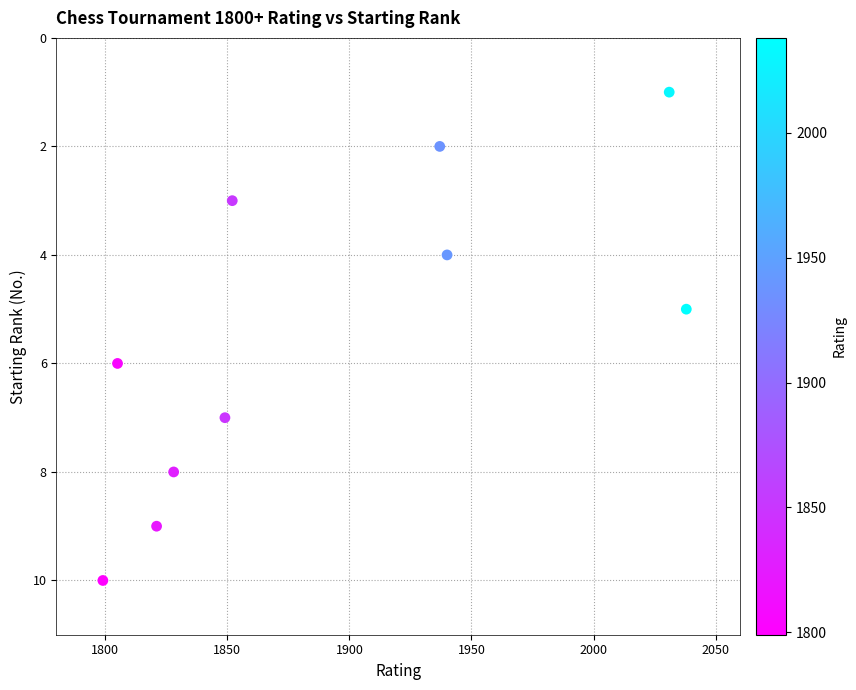

What is the range of X values (max minus min)?

239